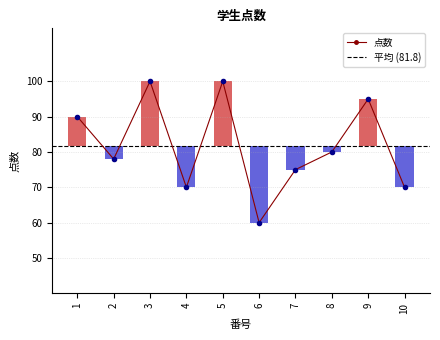

Does the chart contain stacked bars?

No